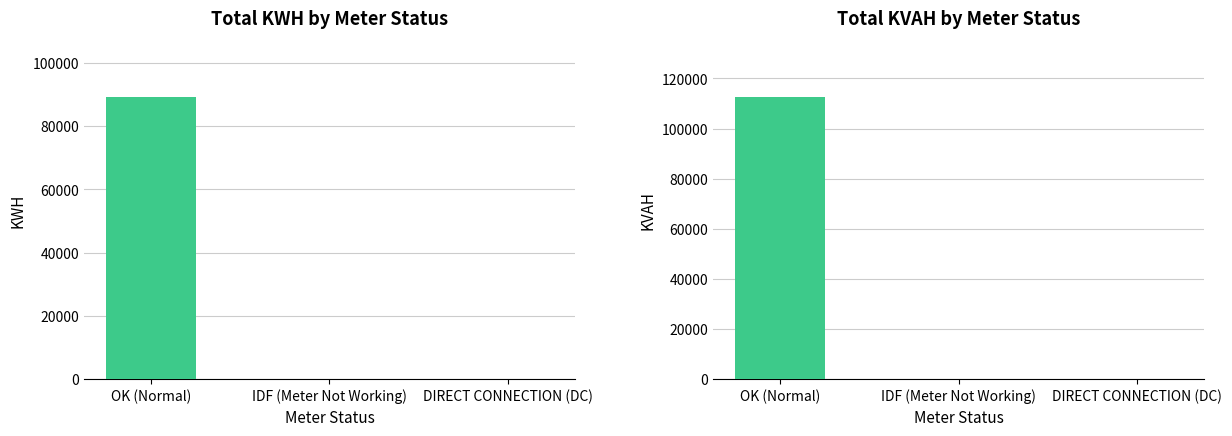

Reading left to right, transcribe all the data shown in this chart.

KWH: 89139.7	0.0	0.0
KVAH: 112464.6	0.0	0.0